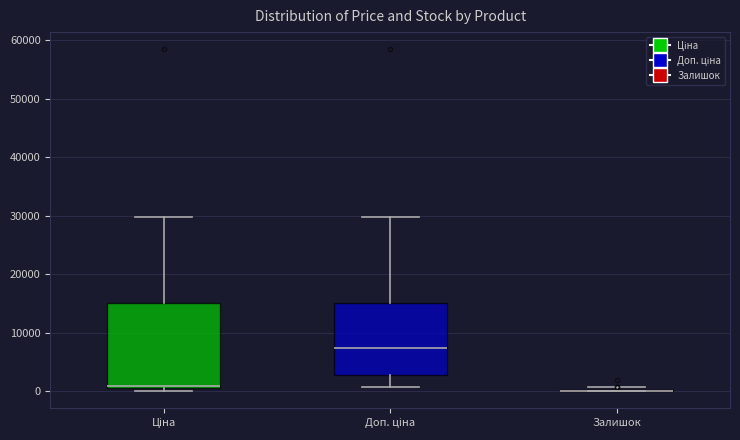

Reading left to right, read every box against the y-axis: the position of its median line, the range the box covers, and the ends of its whiskers. The values are not printed on the chart, so give them approximately, as read against the axis.

Ціна: median 1000, box 1000 to 15000, whiskers 0 to 30000
Доп. ціна: median 7000, box 3000 to 15000, whiskers 1000 to 30000
Залишок: box collapsed to a line at 0, whiskers 0 to 1000